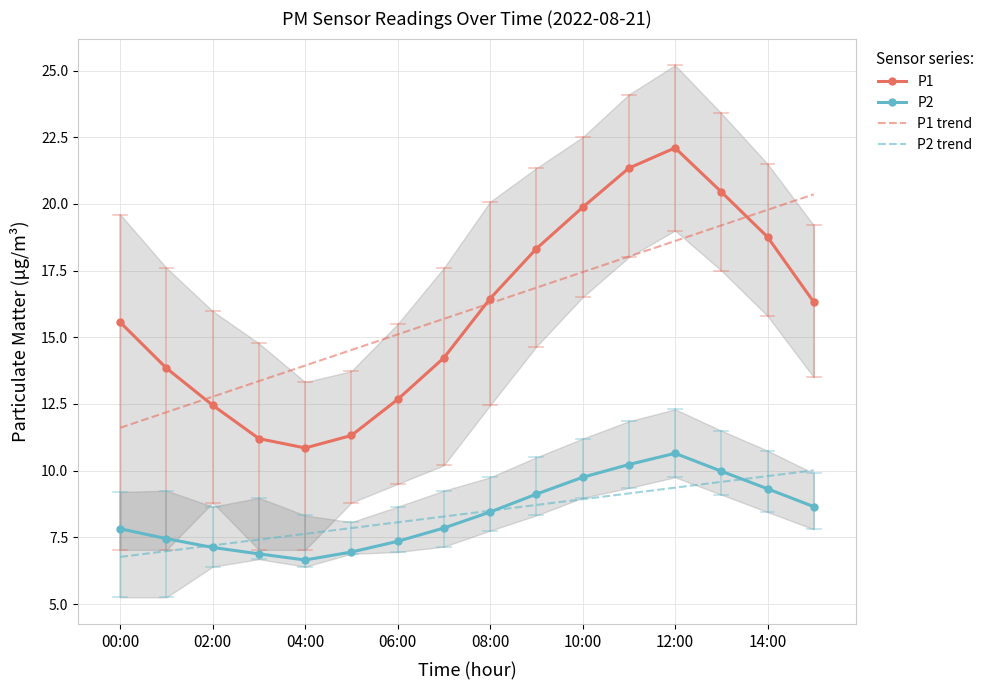

True or false: P1 trend and P2 intersect in this chart.

False